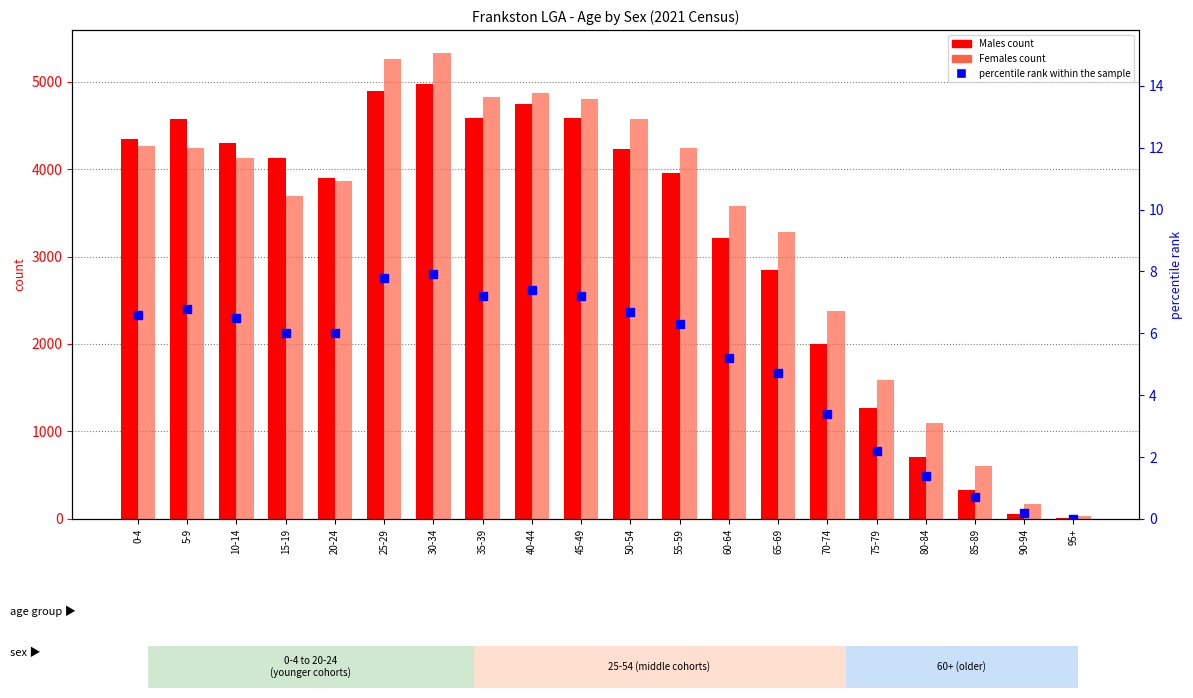

What is the sum of the Females values at 25-29 and 5-9?

9501.0